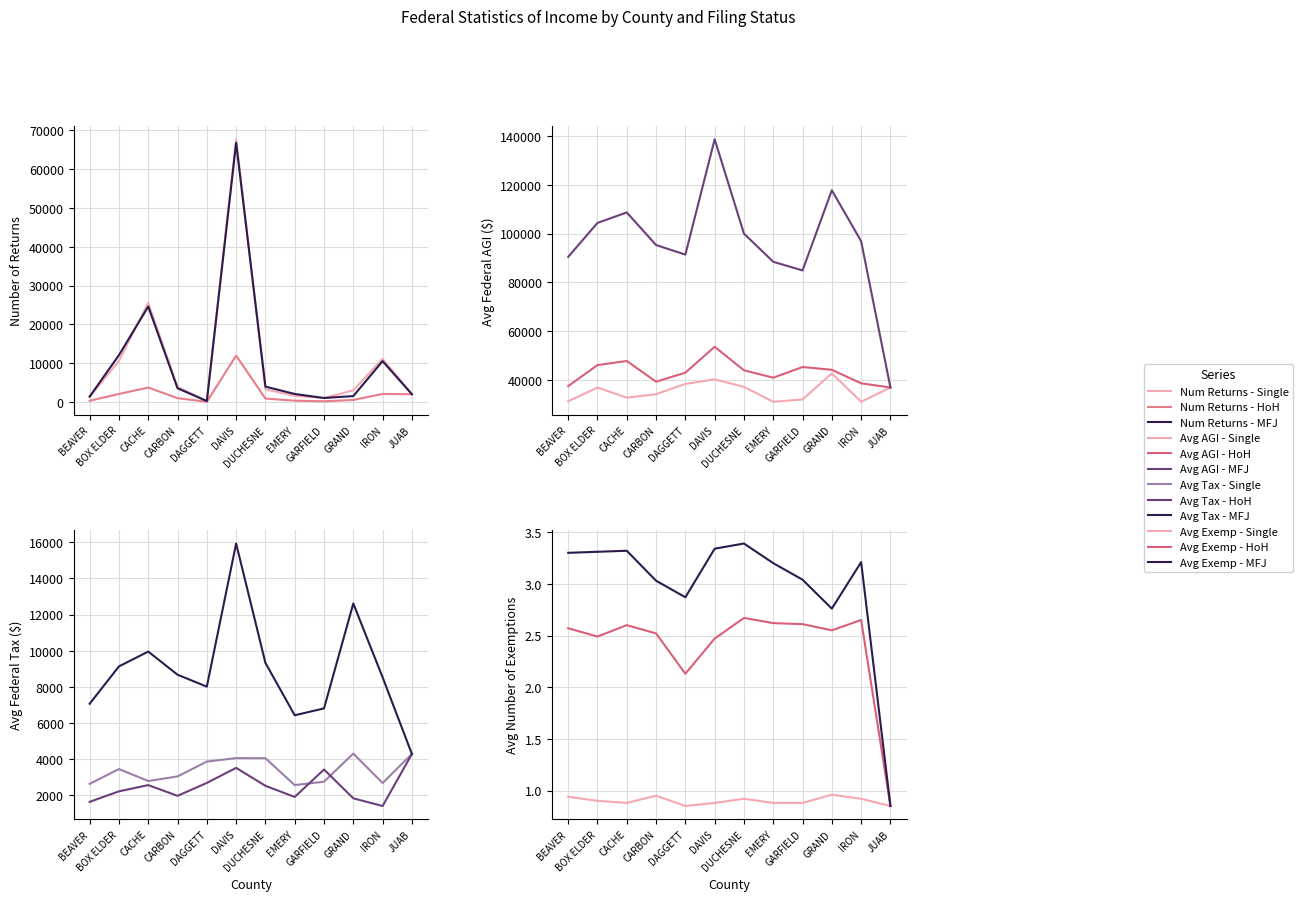

Which category has the lowest value in the Married Filing Joint - Num Returns series?

DAGGETT